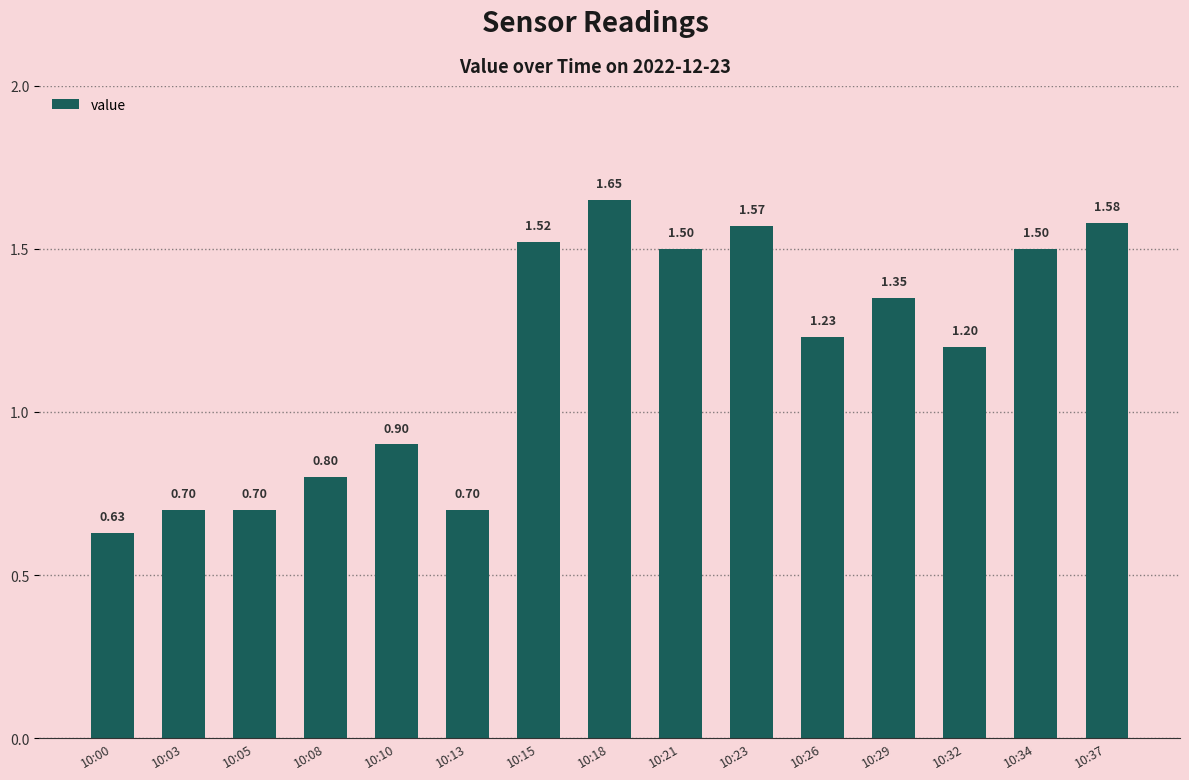

Where does the data first go above 1?

10:15